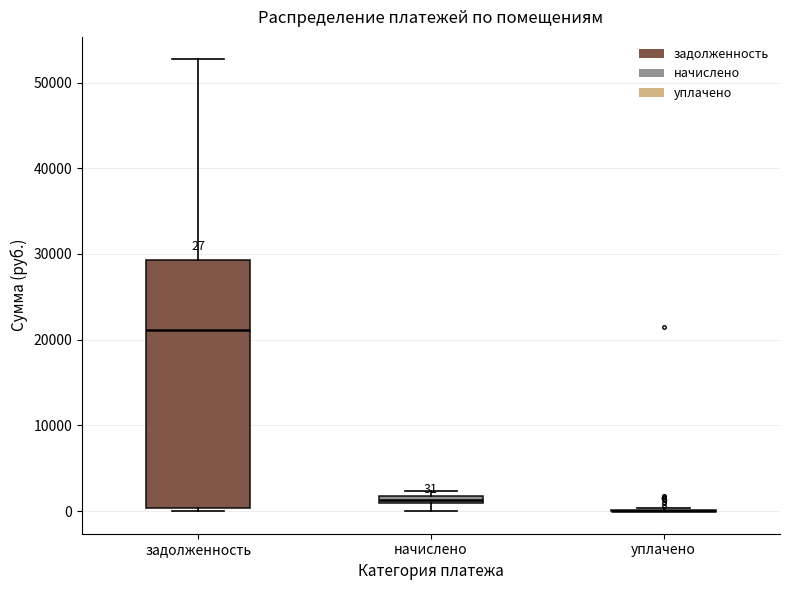

Which box is the tallest, from its lower edge to its upper edge?

задолженность